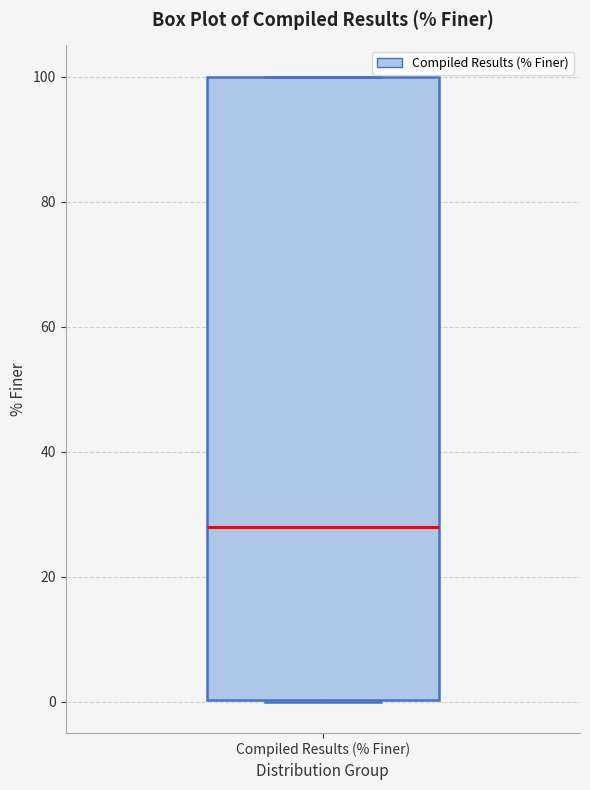

Read this box plot against the y-axis: the position of the median line, the range covered by the box, and the ends of both whiskers. The values are not printed on the chart, so give them approximately, as read against the axis.

median 28, box 0 to 100, whiskers 0 to 100